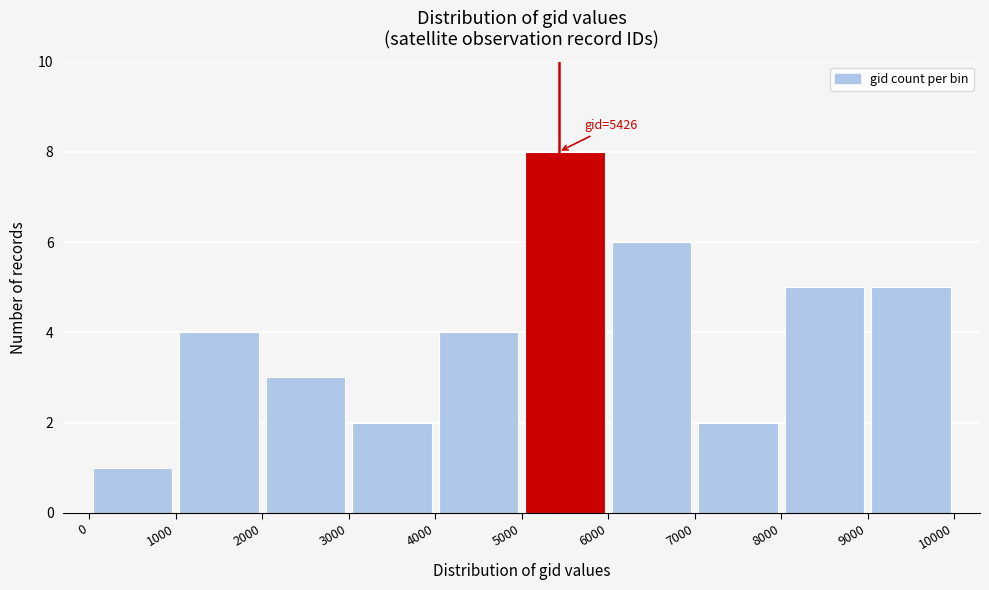

Which range on the x-axis has the tallest bar?

5000 to 6000